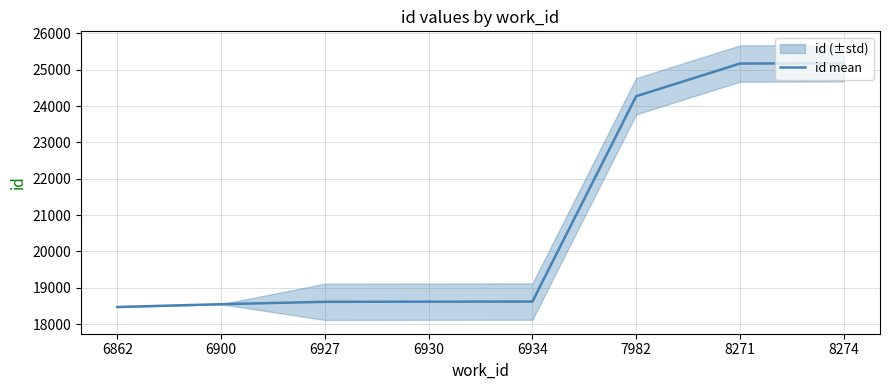

Reading right to left, transcribe all the data shown in this chart.

8274=25181.0	8271=25172.0	7982=24272.0	6934=18619.0	6930=18616.0	6927=18612.0	6900=18546.5	6862=18469.5